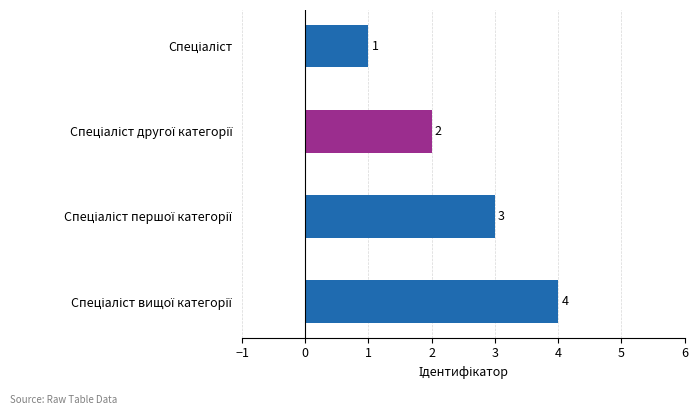

Count the values in the range 2 to 4.

3